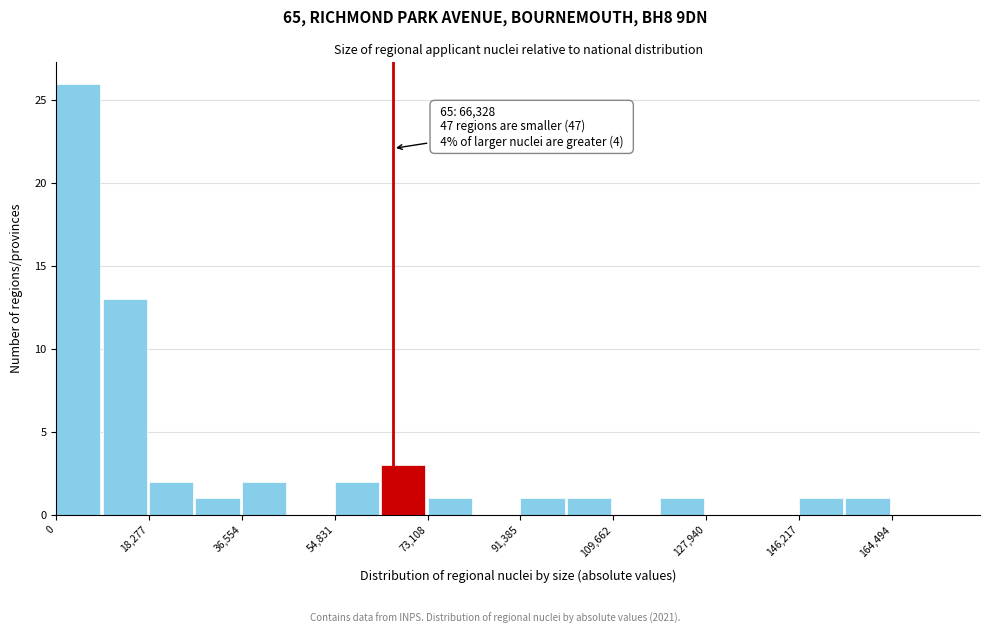

Which range on the x-axis has the tallest bar?

0 to 10000